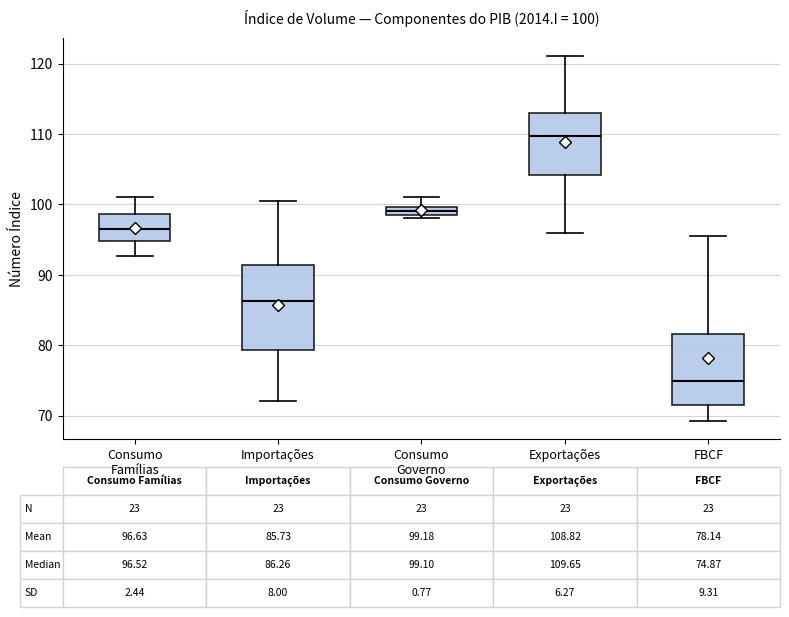

Which box's median line is the lowest?

FBCF